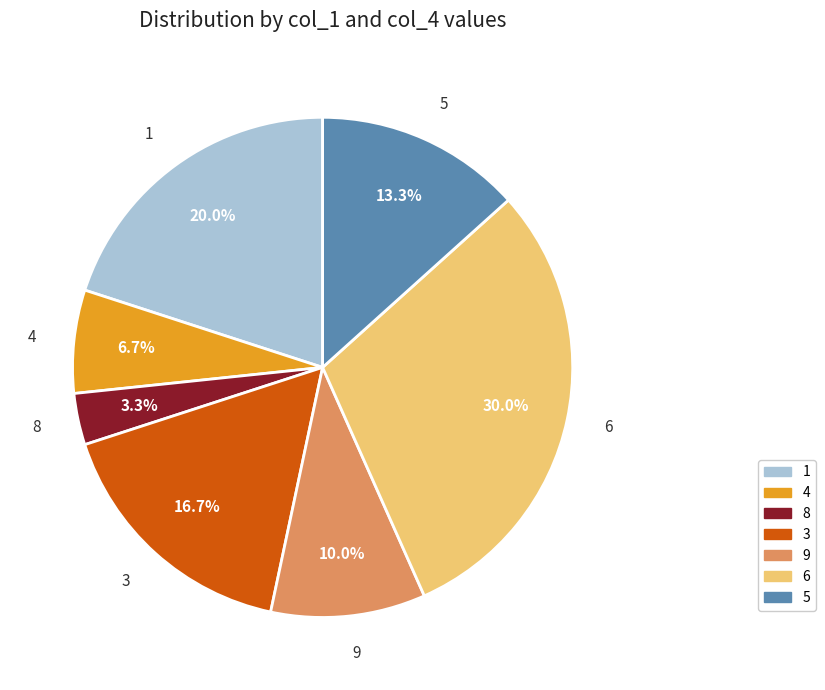

Does any single category account for the majority?

No